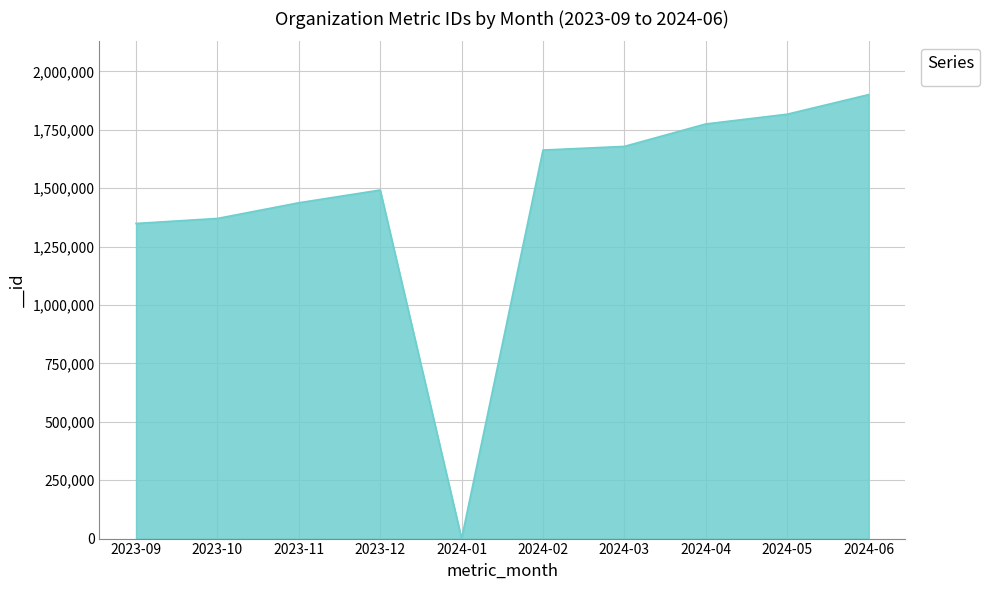

What is the difference between the maximum and minimum values?

1900897